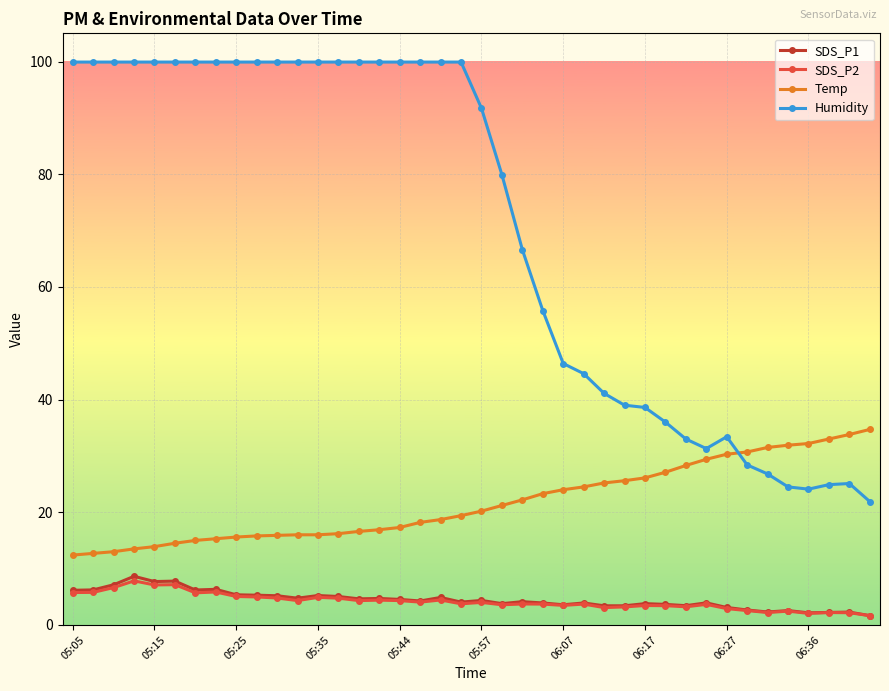

How many data points in Humidity are above 99?

20